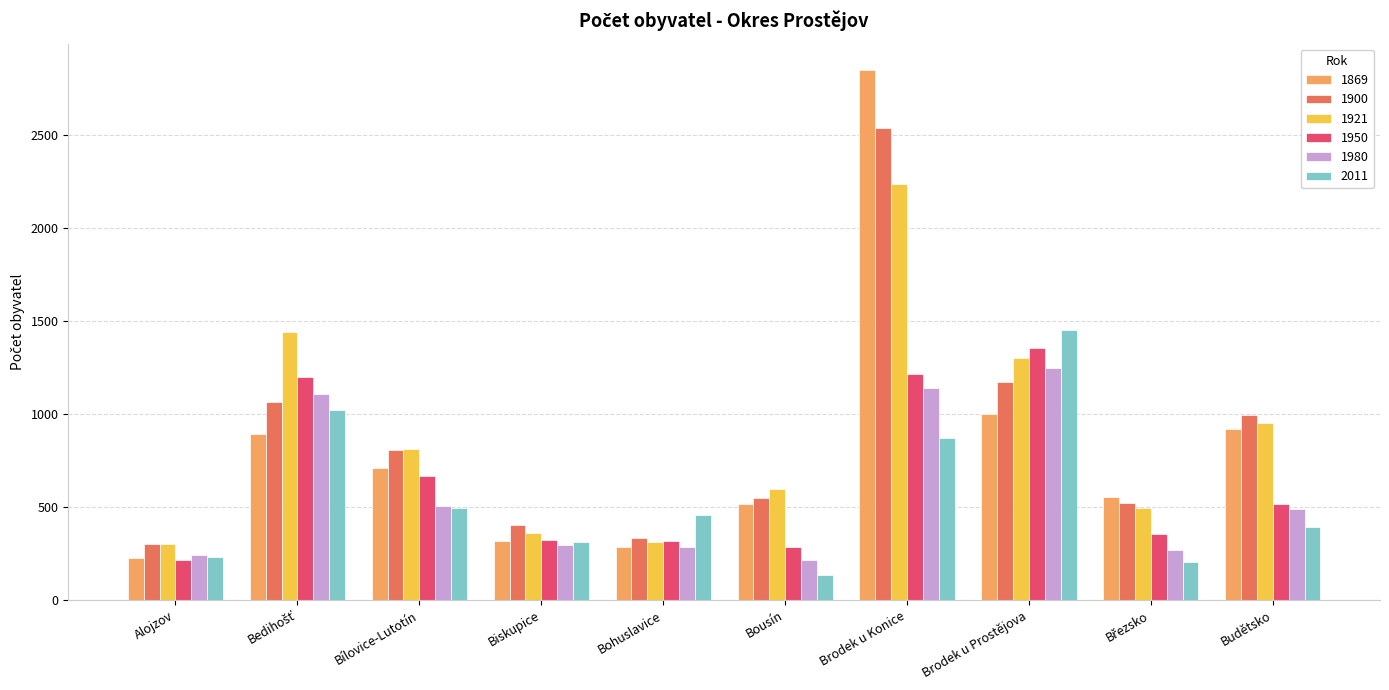

What is the difference between the maximum and minimum values in the 1980 series?

1030